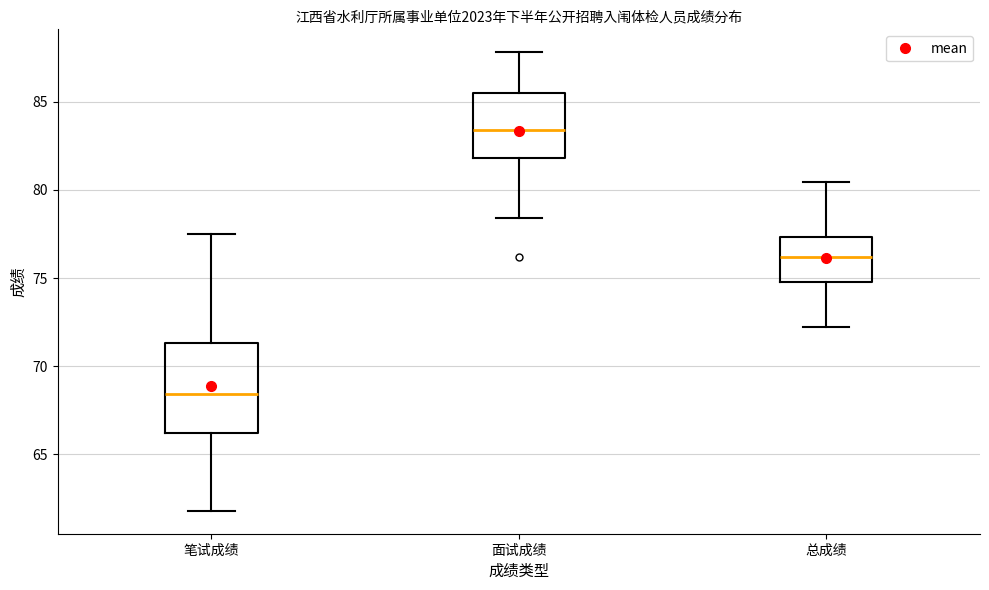

Reading left to right, read every box against the y-axis: the position of its median line, the range the box covers, and the ends of its whiskers. The values are not printed on the chart, so give them approximately, as read against the axis.

笔试成绩: median 68.5, box 66.0 to 71.5, whiskers 62.0 to 77.5
面试成绩: median 83.5, box 82.0 to 85.5, whiskers 78.5 to 88.0
总成绩: median 76.0, box 75.0 to 77.5, whiskers 72.0 to 80.5